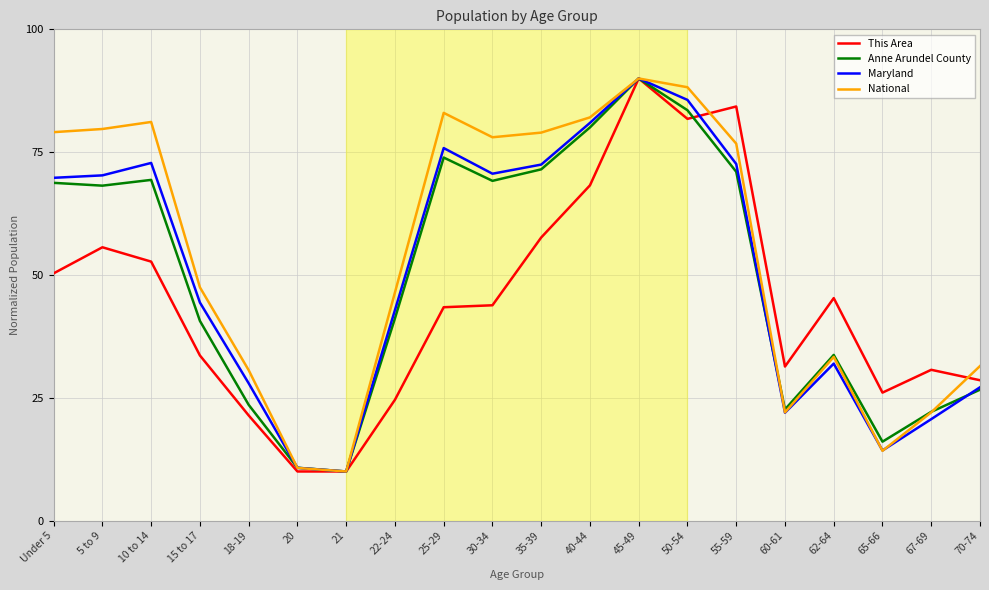

What is the average value of the This Area series?

44.5